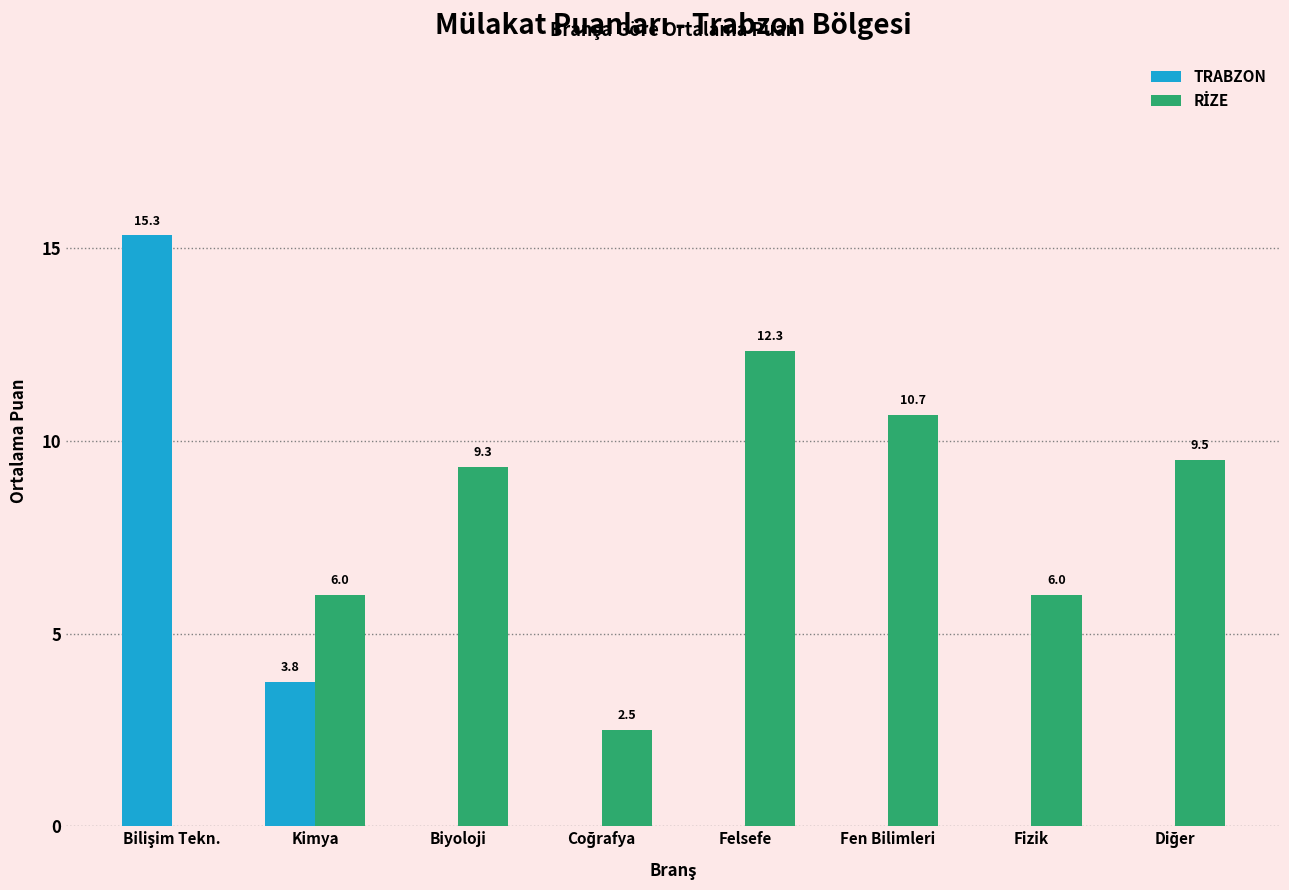

What is the maximum value shown in the chart?

15.3